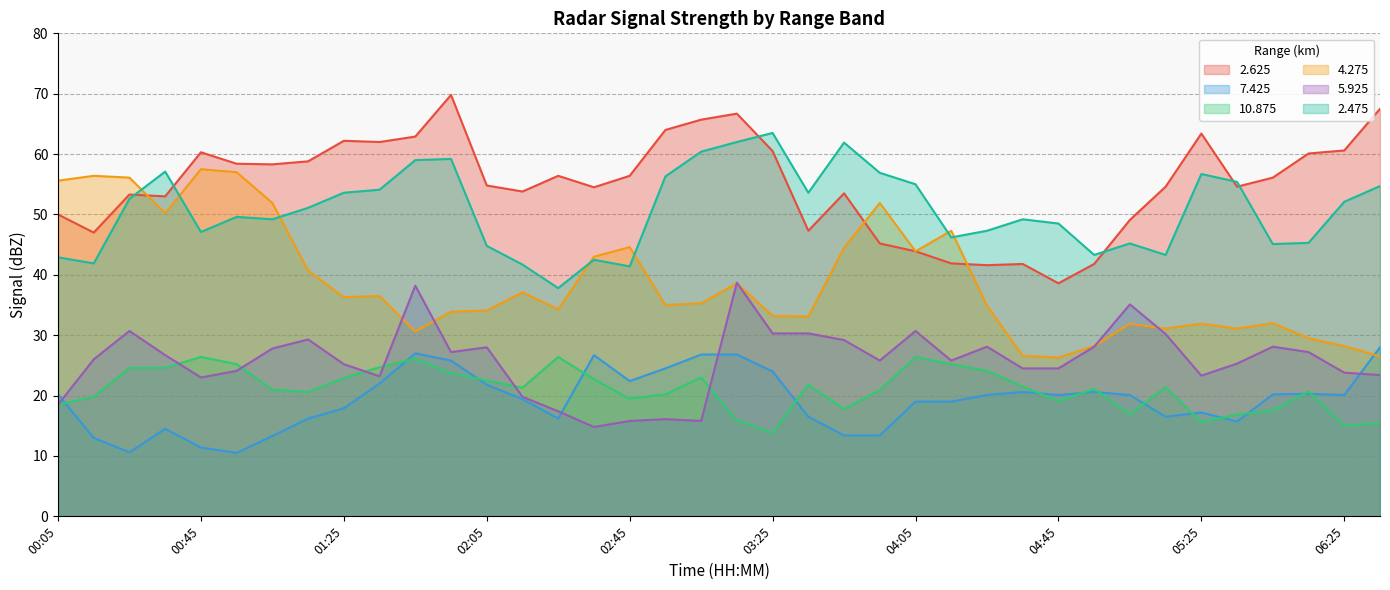

True or false: 7.425 and 4.275 cross at least once.

True